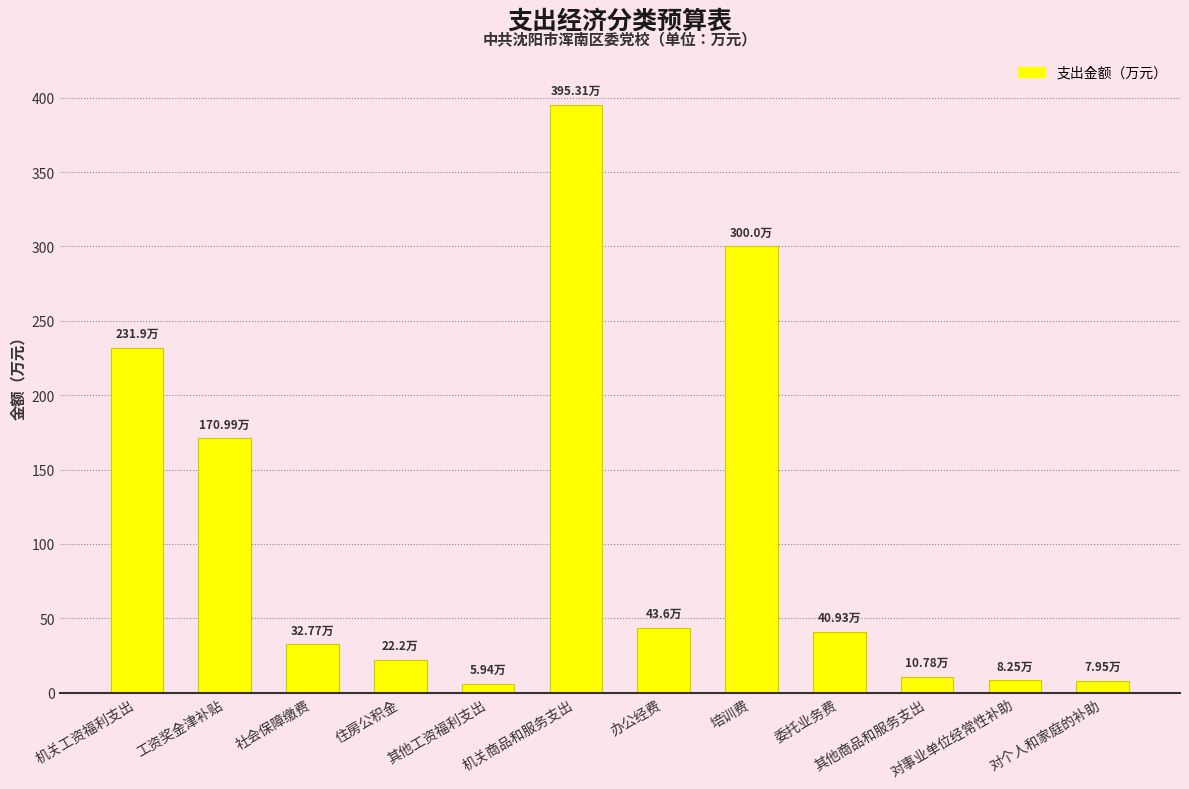

Where is the data nearest to the value 200?

工资奖金津补贴